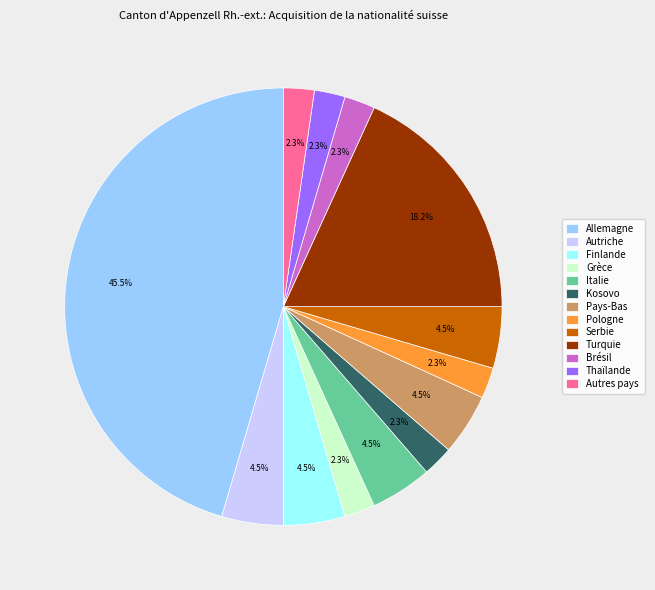

Is there a majority slice in this chart?

No